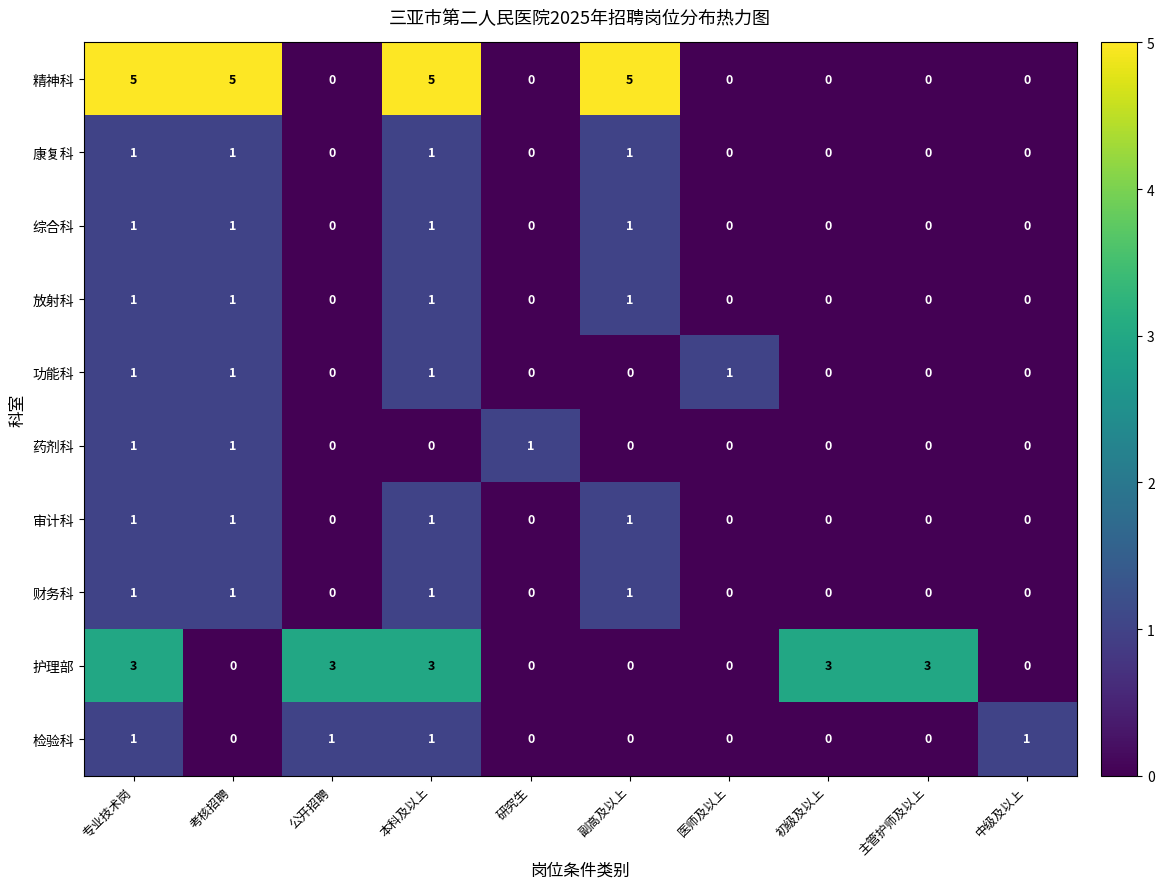

How many distinct data groups are displayed?

10